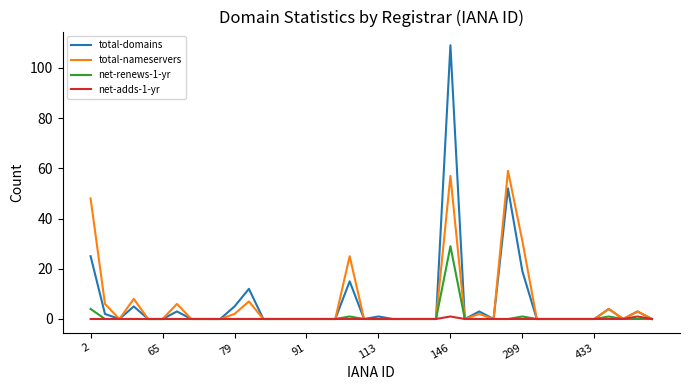

What is the sum of all net-adds-1-yr values?

2